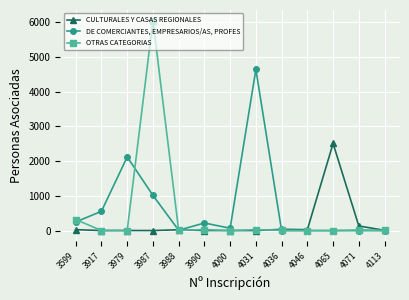

What are all the series names shown in the legend?

CULTURALES Y CASAS REGIONALES, DE COMERCIANTES, EMPRESARIOS/AS, PROFES, OTRAS CATEGORIAS